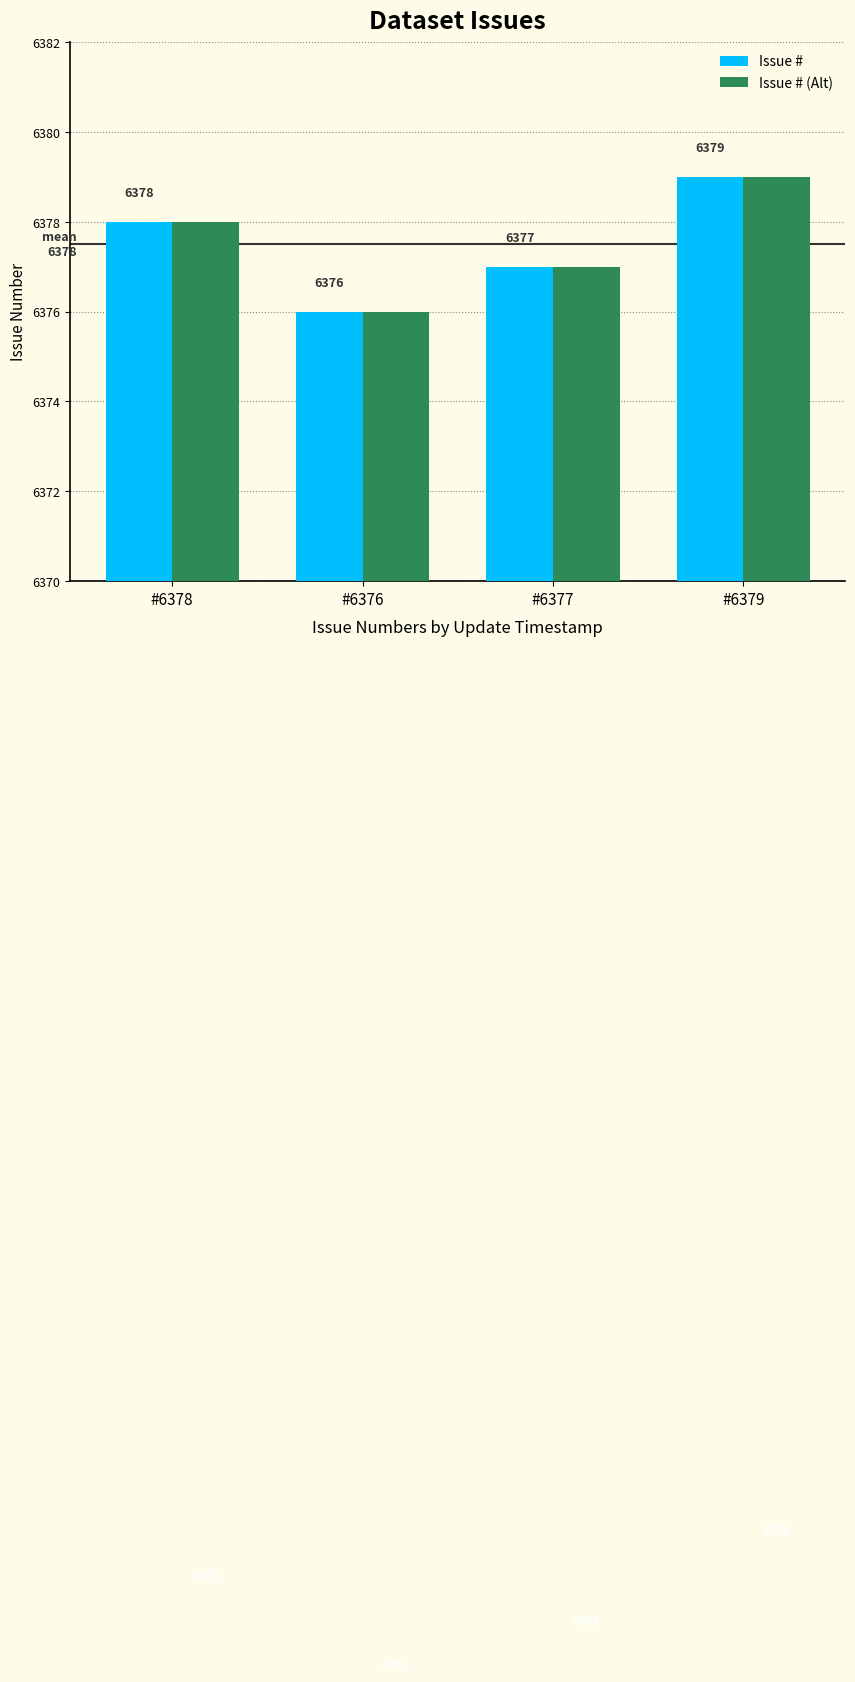

Which category has the lowest value across all series?

#6376